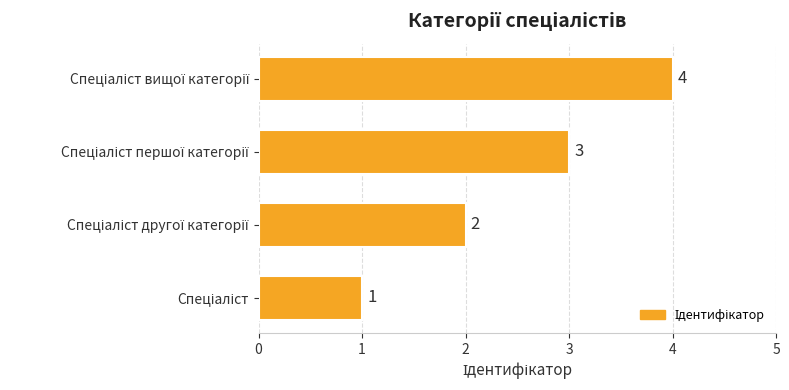

What is the maximum value shown in the chart?

4